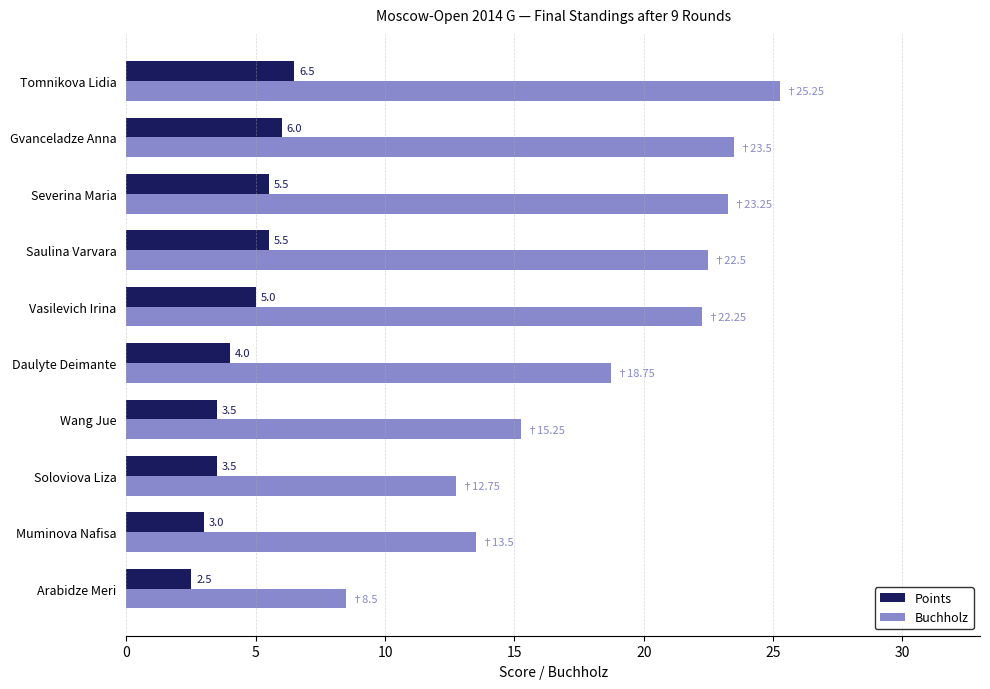

Rank the series by their maximum value, from highest to lowest.

Buchholz, Points